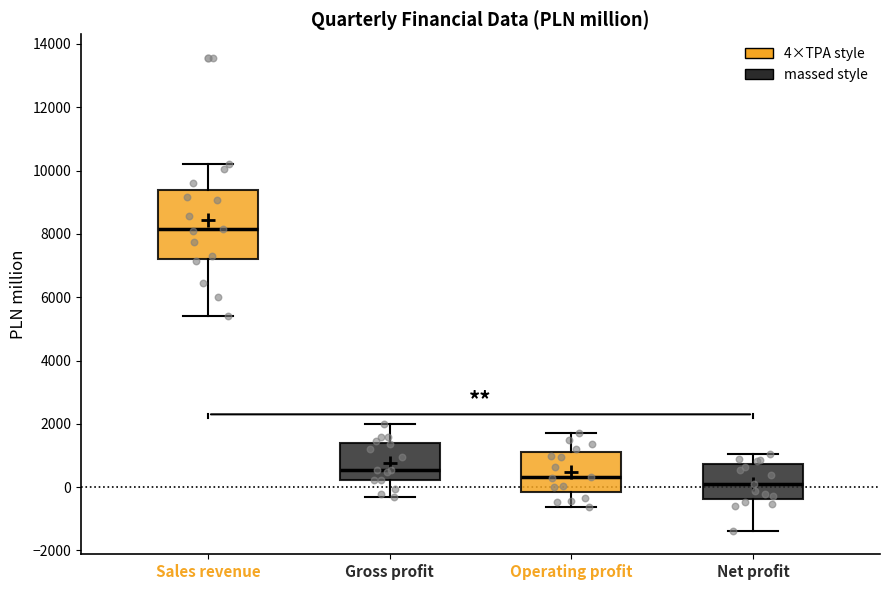

Comparing the boxes themselves (not the whiskers), which one is the tallest?

Sales revenue